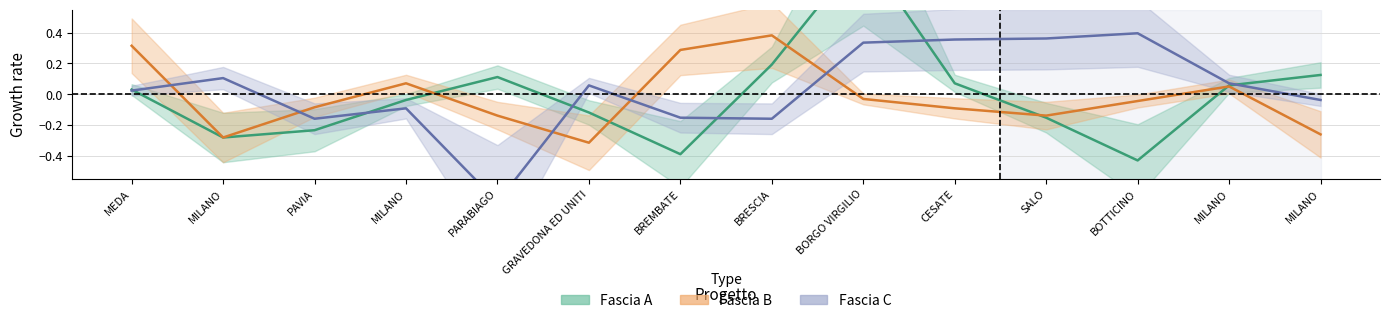

How many interior local peaks does the Fascia B series have?

3